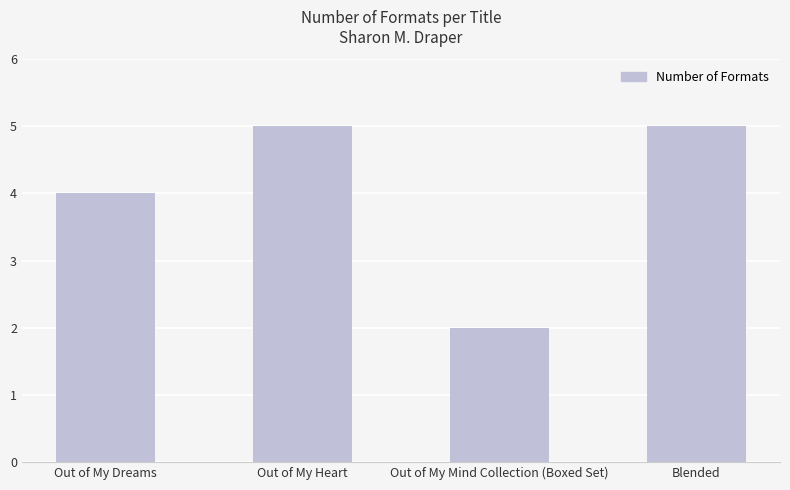

Does the chart contain stacked bars?

No